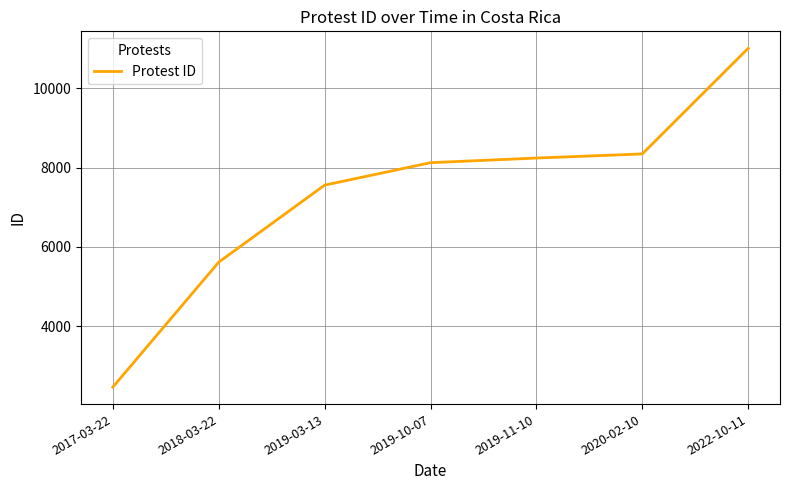

True or false: the data has more than 2 interior local peaks.

False